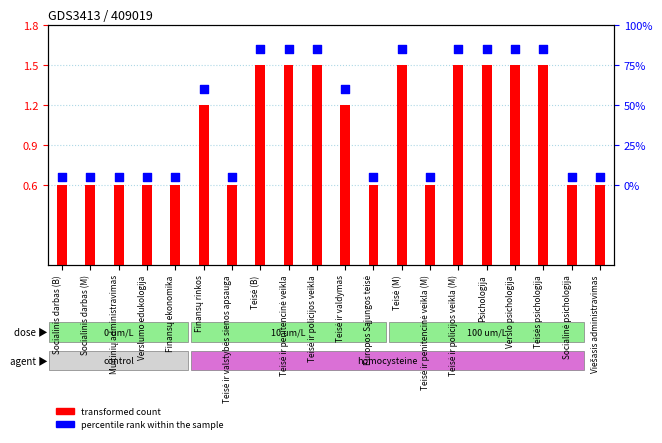

Is the value of transformed count at Verslo psichologija greater than the value of percentile rank within the sample at Teisė (B)?

No